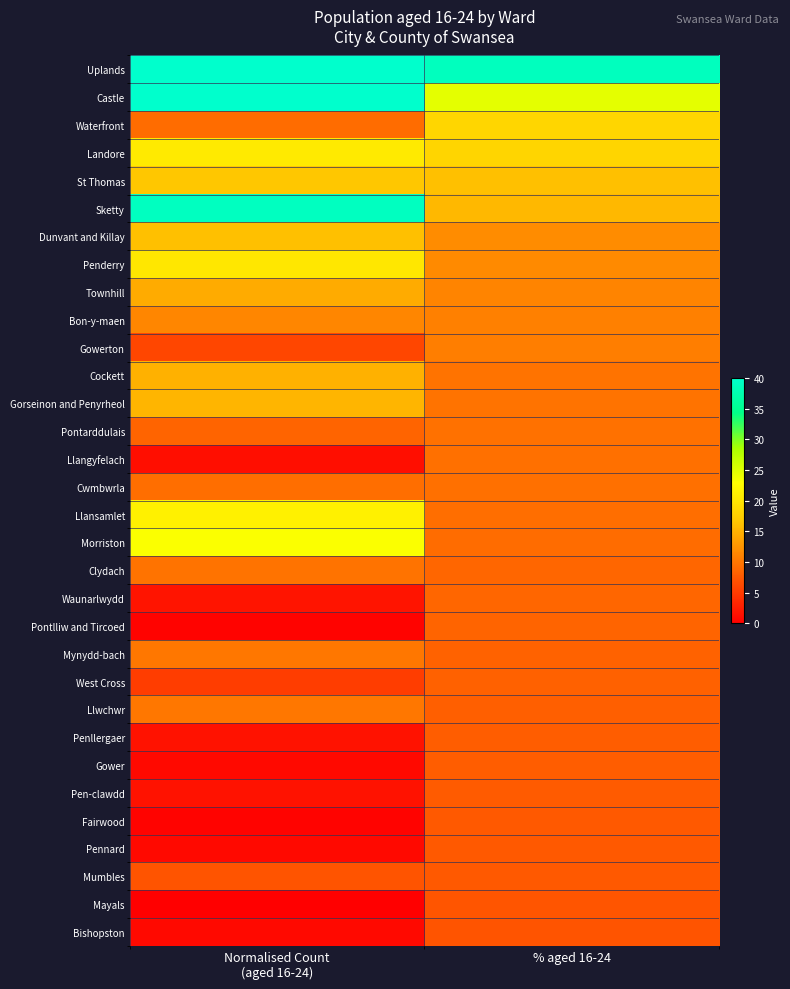

Reading left to right, list all the values displayed in this chart.

Uplands: Normalised Count
(aged 16-24)=100.0	% aged 16-24=38.8
Castle: Normalised Count
(aged 16-24)=58.9	% aged 16-24=24.6
Waterfront: Normalised Count
(aged 16-24)=9.2	% aged 16-24=18.3
Landore: Normalised Count
(aged 16-24)=20.6	% aged 16-24=18.1
St Thomas: Normalised Count
(aged 16-24)=16.8	% aged 16-24=16.1
Sketty: Normalised Count
(aged 16-24)=39.0	% aged 16-24=15.5
Dunvant and Killay: Normalised Count
(aged 16-24)=16.1	% aged 16-24=11.9
Penderry: Normalised Count
(aged 16-24)=20.3	% aged 16-24=11.6
Townhill: Normalised Count
(aged 16-24)=14.4	% aged 16-24=11.2
Bon-y-maen: Normalised Count
(aged 16-24)=11.3	% aged 16-24=10.8
Gowerton: Normalised Count
(aged 16-24)=6.0	% aged 16-24=10.7
Cockett: Normalised Count
(aged 16-24)=14.9	% aged 16-24=9.8
Gorseinon and Penyrheol: Normalised Count
(aged 16-24)=15.2	% aged 16-24=9.7
Pontarddulais: Normalised Count
(aged 16-24)=8.5	% aged 16-24=9.6
Llangyfelach: Normalised Count
(aged 16-24)=1.3	% aged 16-24=9.5
Cwmbwrla: Normalised Count
(aged 16-24)=9.3	% aged 16-24=9.4
Llansamlet: Normalised Count
(aged 16-24)=21.4	% aged 16-24=9.3
Morriston: Normalised Count
(aged 16-24)=23.0	% aged 16-24=9.1
Clydach: Normalised Count
(aged 16-24)=9.7	% aged 16-24=8.7
Waunarlwydd: Normalised Count
(aged 16-24)=1.7	% aged 16-24=8.6
Pontlliw and Tircoed: Normalised Count
(aged 16-24)=0.4	% aged 16-24=8.6
Mynydd-bach: Normalised Count
(aged 16-24)=10.1	% aged 16-24=8.4
West Cross: Normalised Count
(aged 16-24)=5.2	% aged 16-24=8.2
Llwchwr: Normalised Count
(aged 16-24)=10.1	% aged 16-24=8.1
Penllergaer: Normalised Count
(aged 16-24)=1.7	% aged 16-24=7.9
Gower: Normalised Count
(aged 16-24)=0.8	% aged 16-24=7.9
Pen-clawdd: Normalised Count
(aged 16-24)=1.7	% aged 16-24=7.8
Fairwood: Normalised Count
(aged 16-24)=0.3	% aged 16-24=7.6
Pennard: Normalised Count
(aged 16-24)=0.8	% aged 16-24=7.6
Mumbles: Normalised Count
(aged 16-24)=7.1	% aged 16-24=7.6
Mayals: Normalised Count
(aged 16-24)=0.0	% aged 16-24=7.3
Bishopston: Normalised Count
(aged 16-24)=0.8	% aged 16-24=7.1